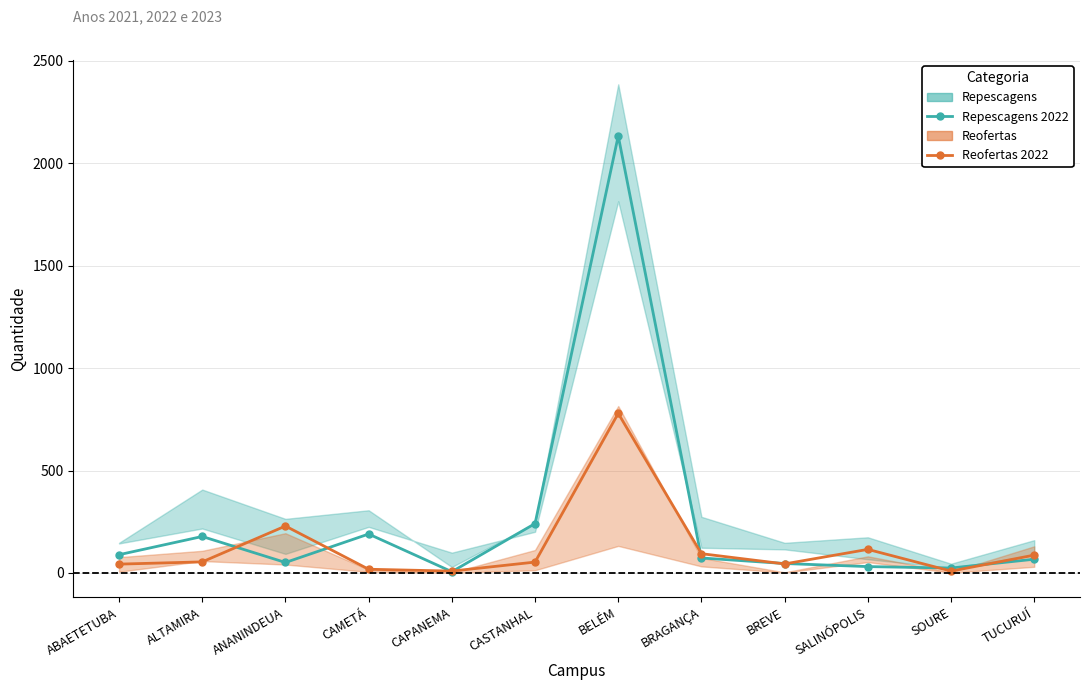

How many data points in Reofertas 2022 are above 54?

5